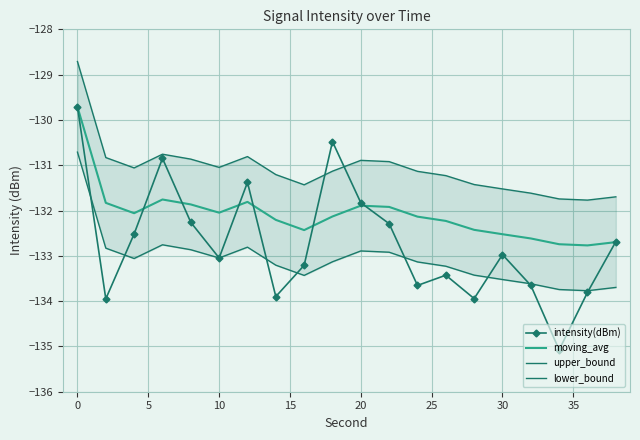

The intensity(dBm) series shows -131.8 at 20. True or false?

True